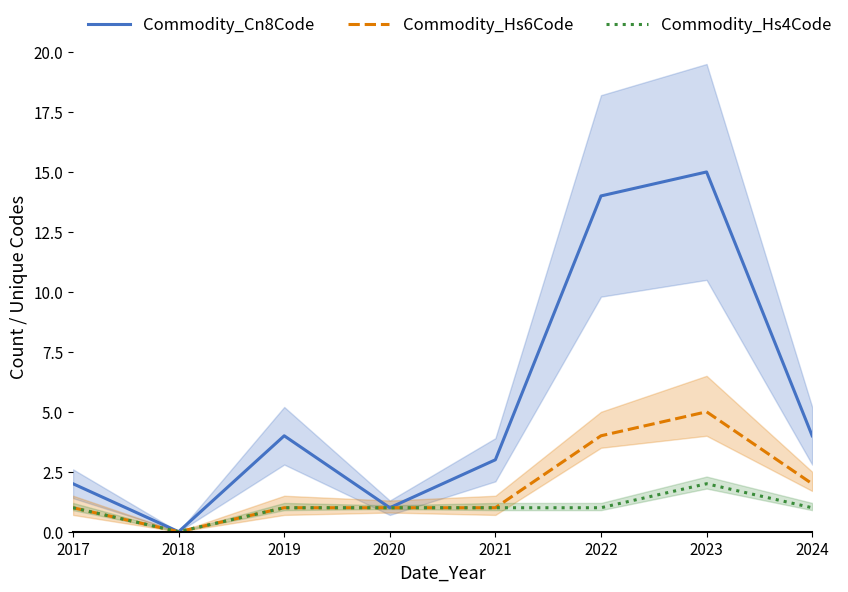

Reading left to right, list all the values displayed in this chart.

Commodity_Cn8Code: 2	0	4	1	3	14	15	4
Commodity_Hs6Code: 1	0	1	1	1	4	5	2
Commodity_Hs4Code: 1	0	1	1	1	1	2	1